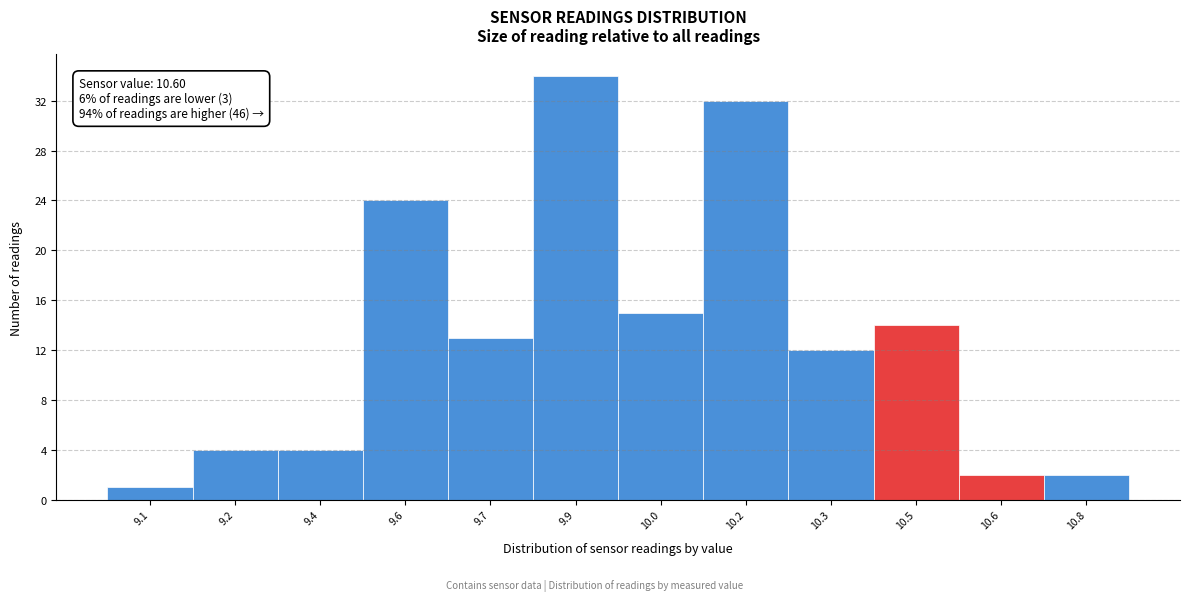

Reading right to left, list all the values displayed in this chart.

2	2	14	12	32	15	34	13	24	4	4	1